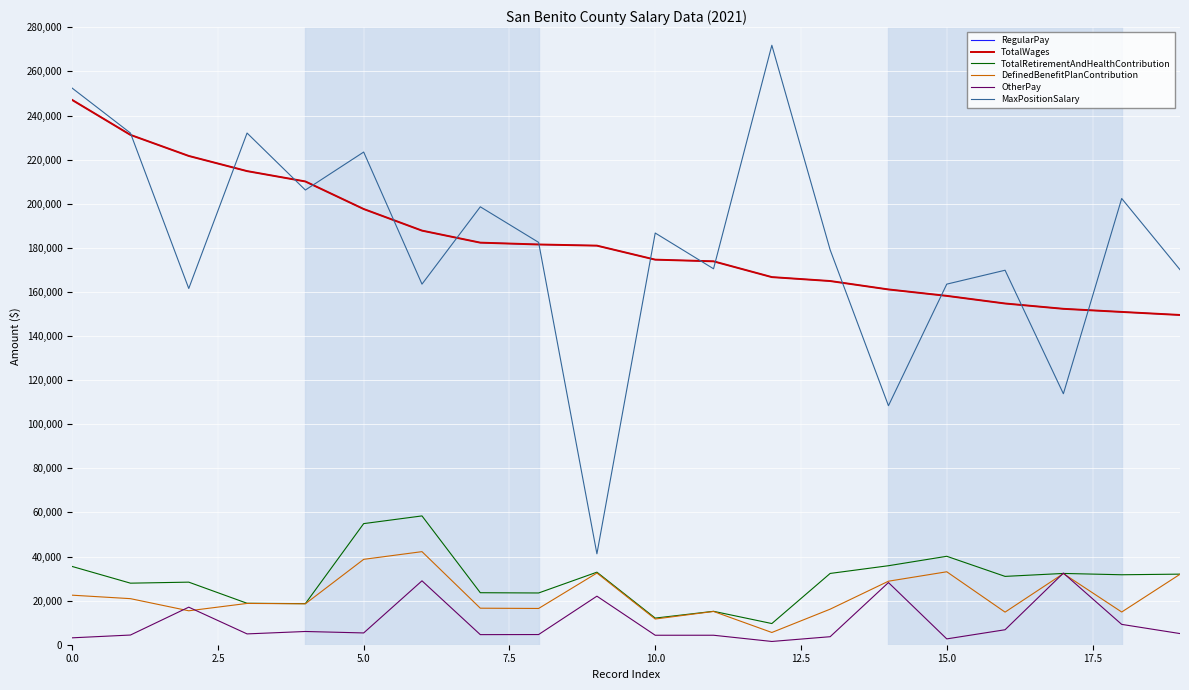

Is this an area chart (filled region under the line)?

No